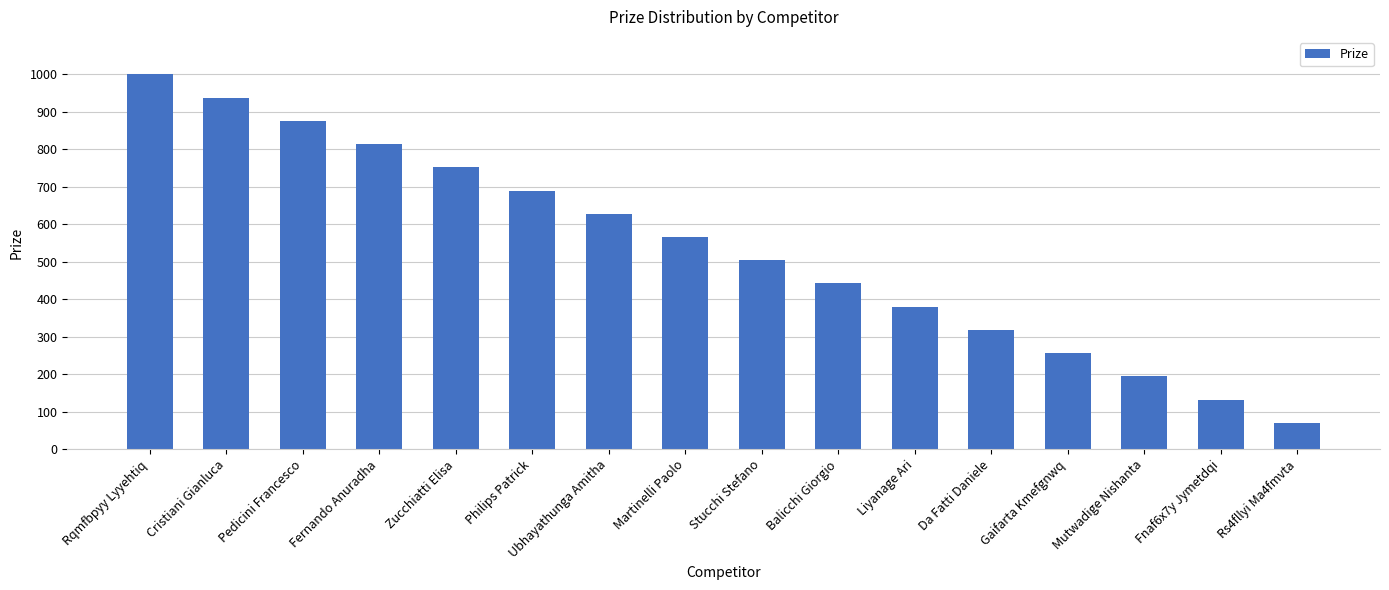

At which label does the data first exceed 566?

Rqmfbpyy Lyyehtiq